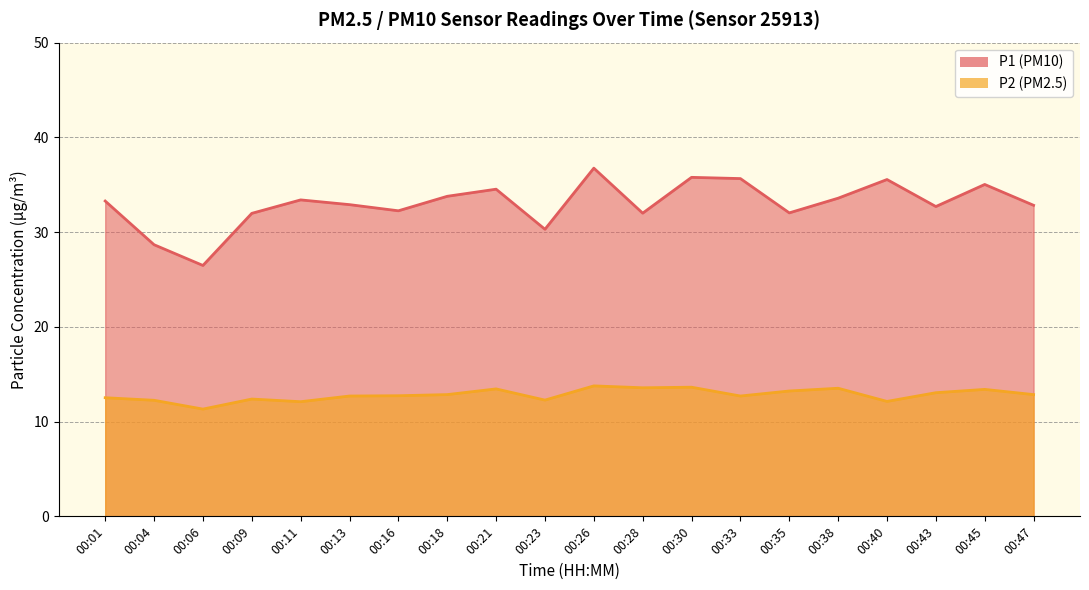

How many interior local valleys does the P2 series have?

6